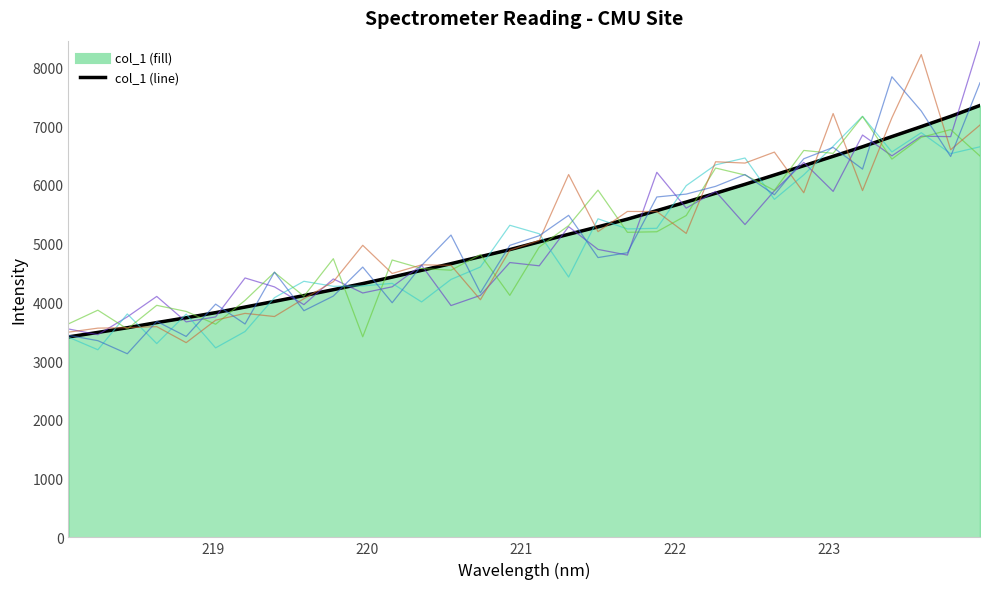

What is the minimum value shown in the chart?

3125.7